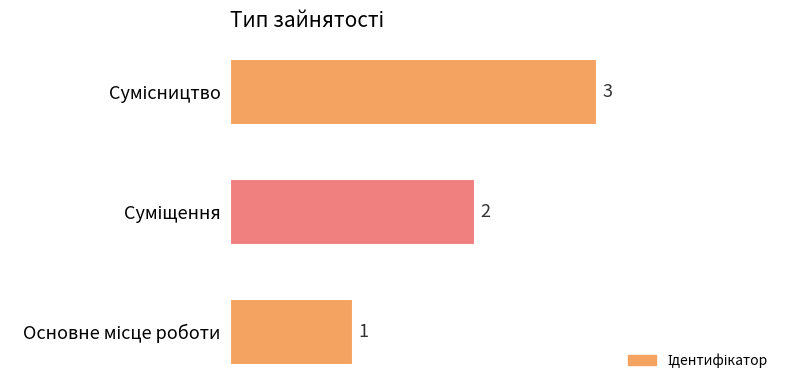

What is the sum of all values?

6